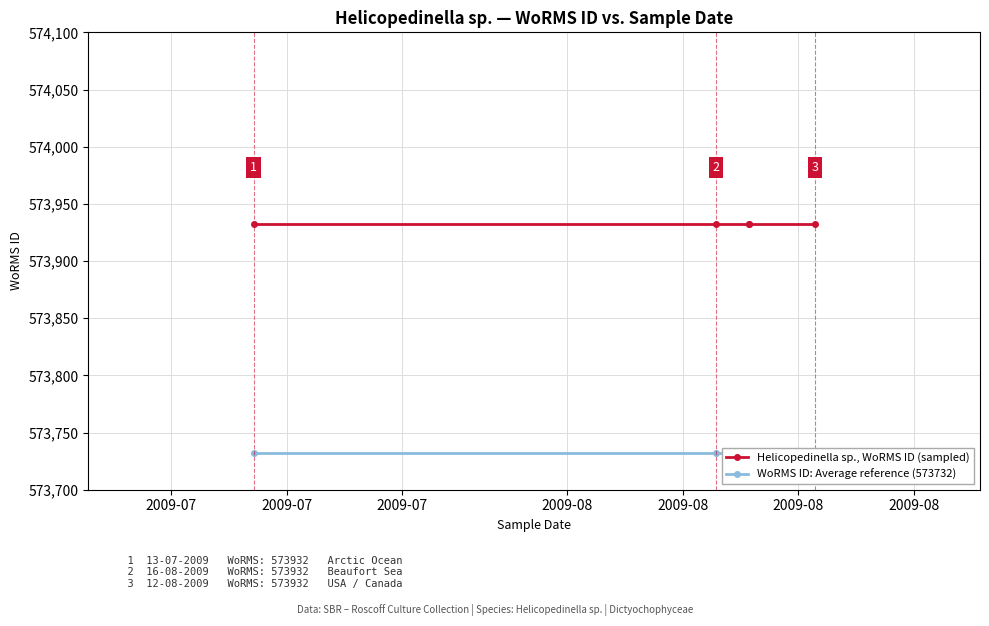

How many distinct data groups are displayed?

2